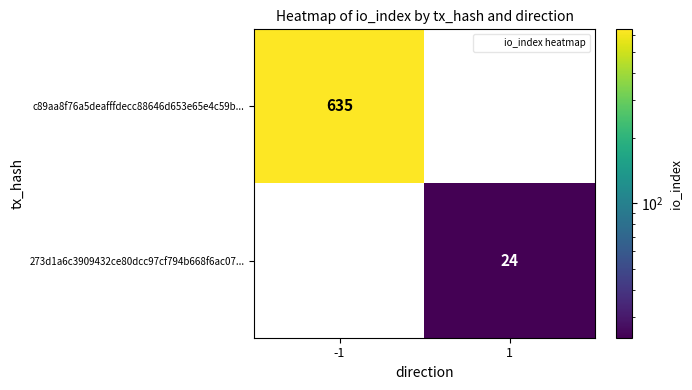

Is it true that 273d1a6c3909432ce80dcc97cf794b668f6ac07... equals 24 at 1?

True